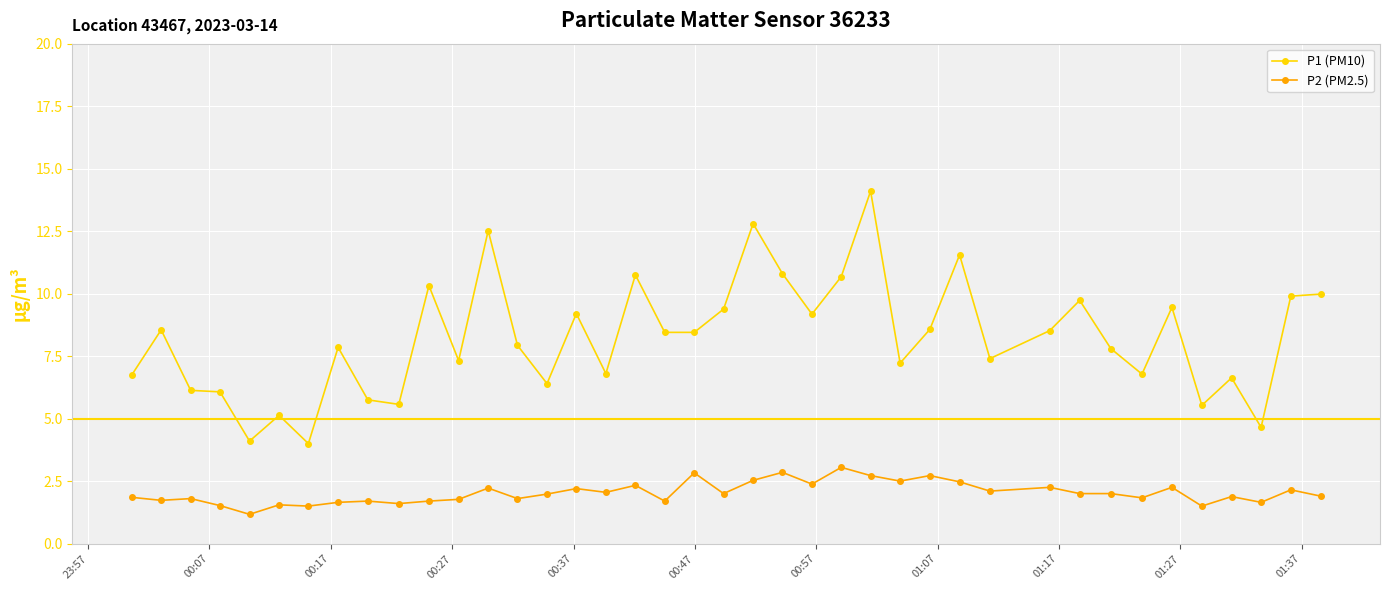

What is the smallest value displayed?

1.2